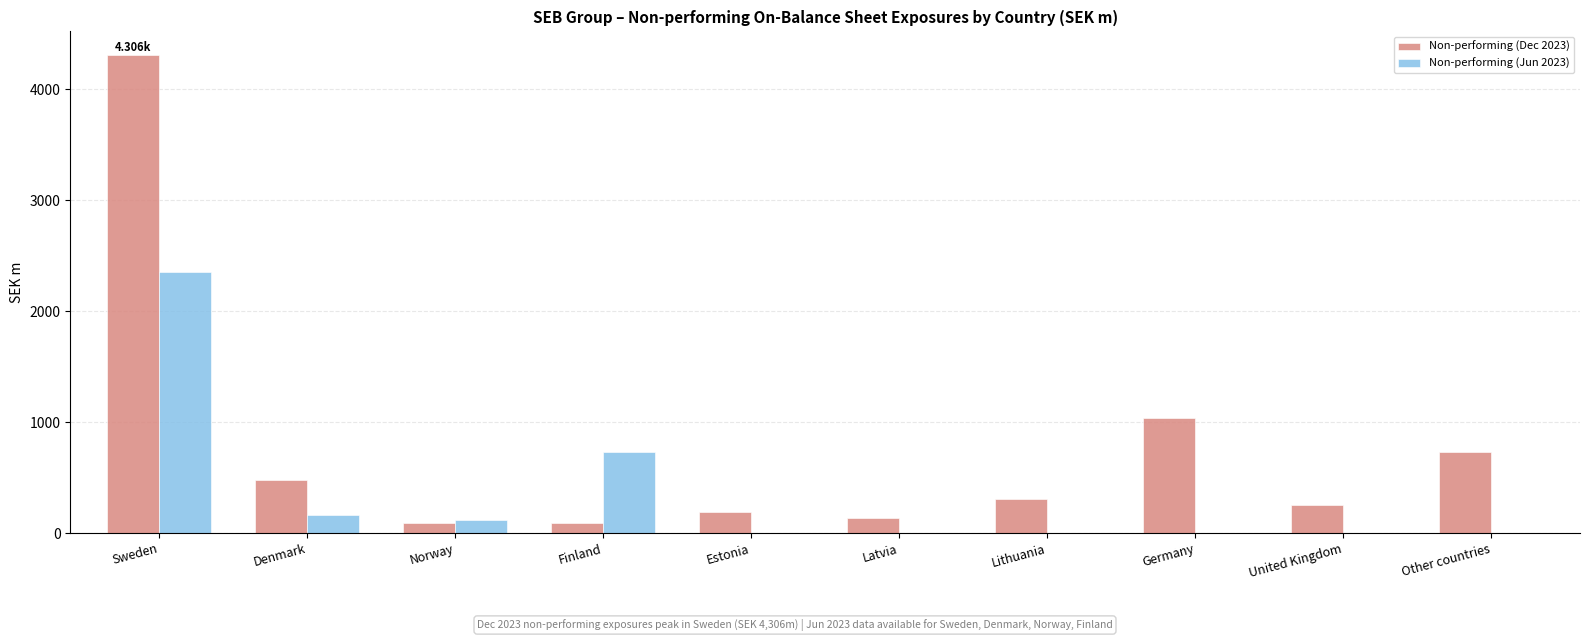

What is the sum of the Non-performing (Dec 2023) values at Denmark and Norway?

569.4